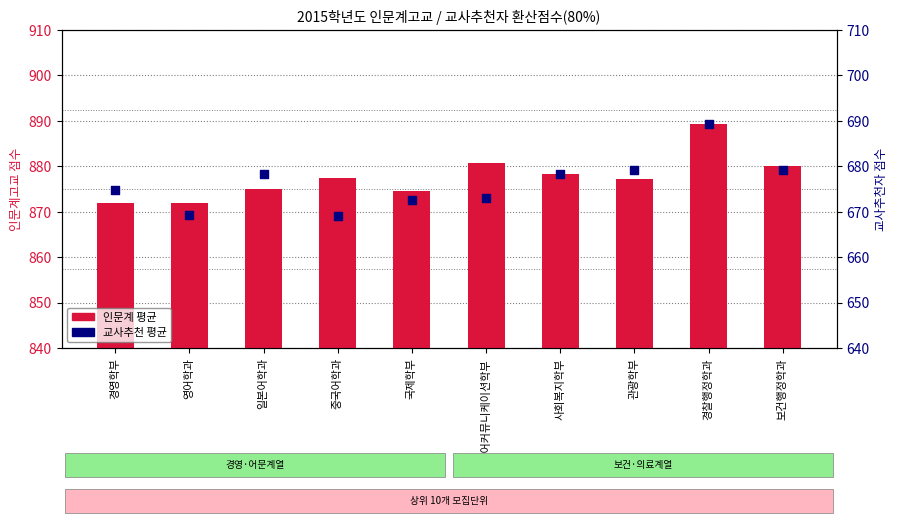

Which series reaches the minimum Y coordinate?

교사추천 평균